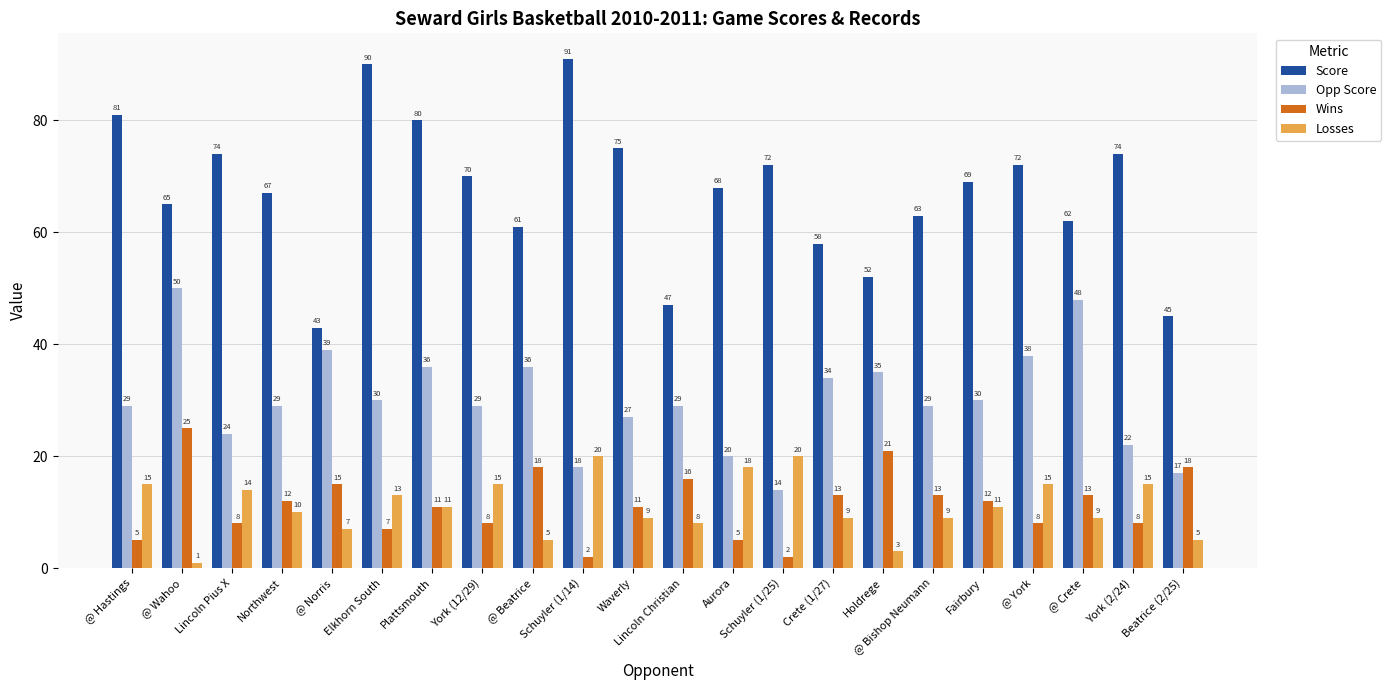

What is the label of the 4th bar from the left?

Northwest